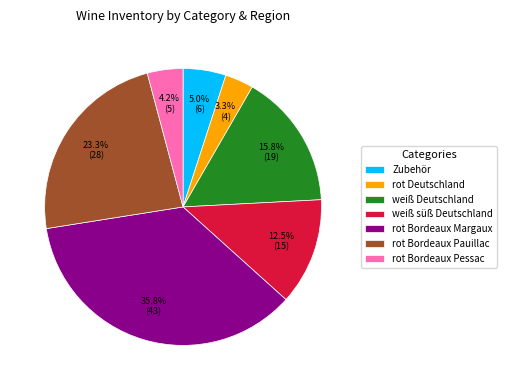

Does weiß süß Deutschland represent more than half of the total?

No